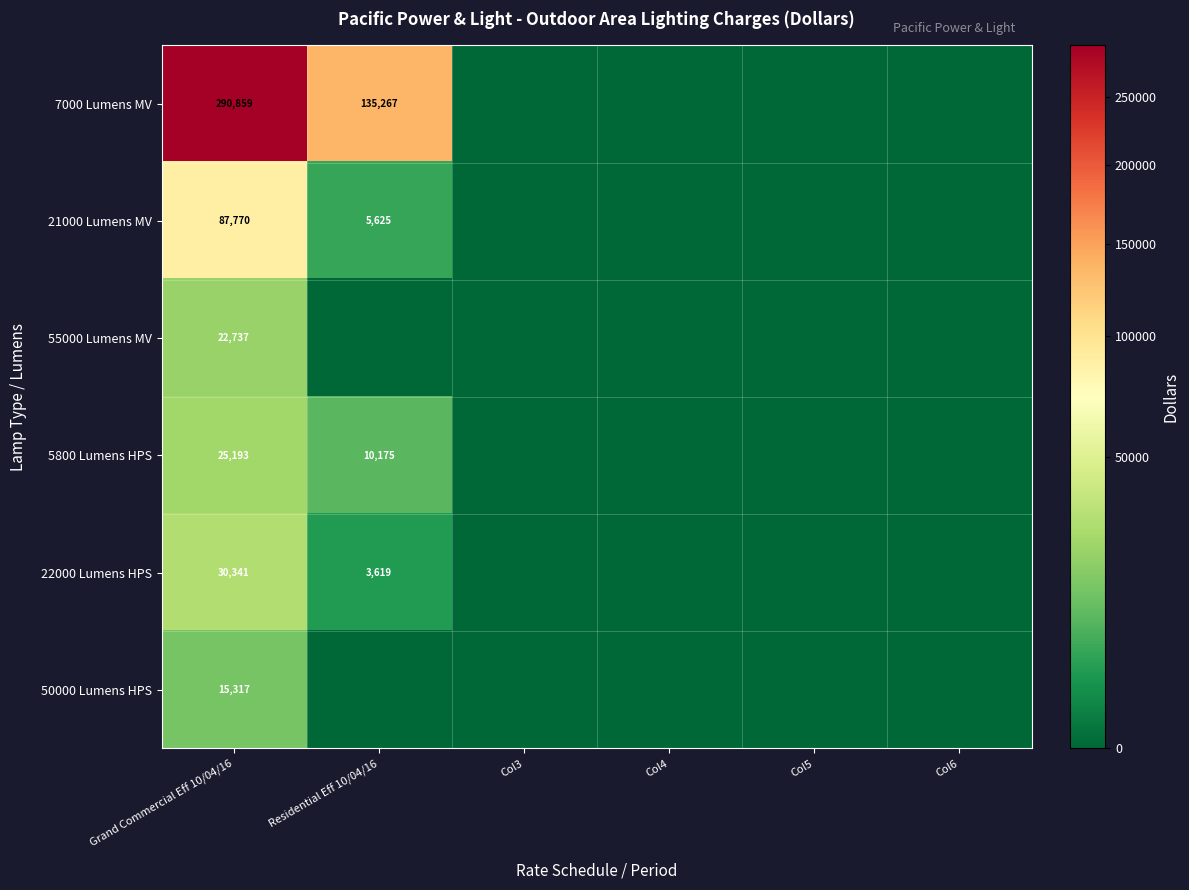

The 21000 Lumens MV series shows 124829 at Grand Commercial Eff 10/04/16. True or false?

False